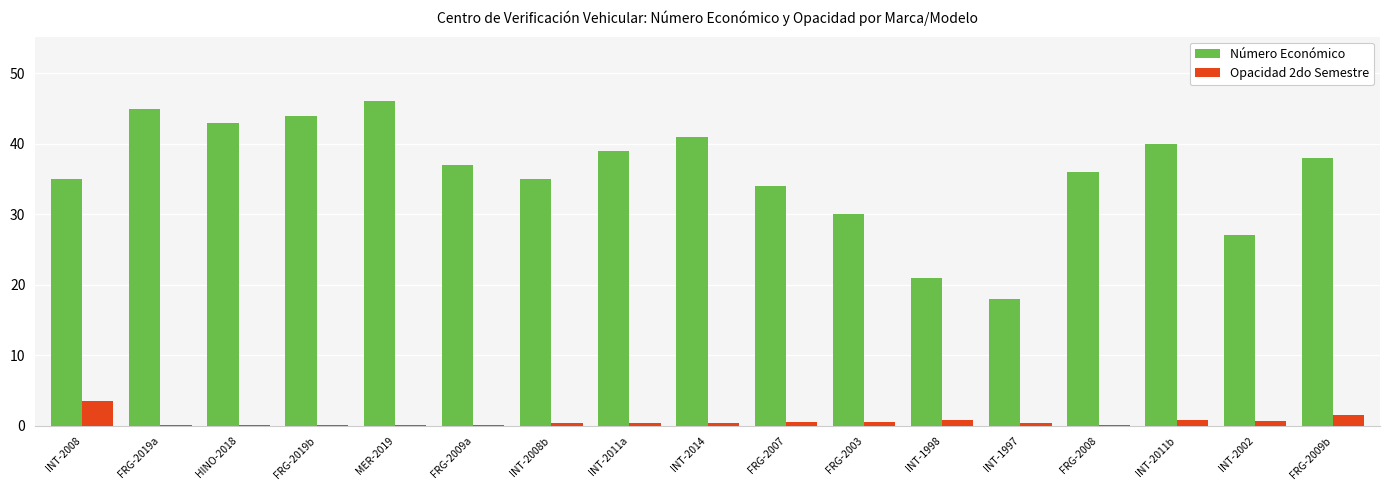

What is the sum of all Número Económico values?

609.0